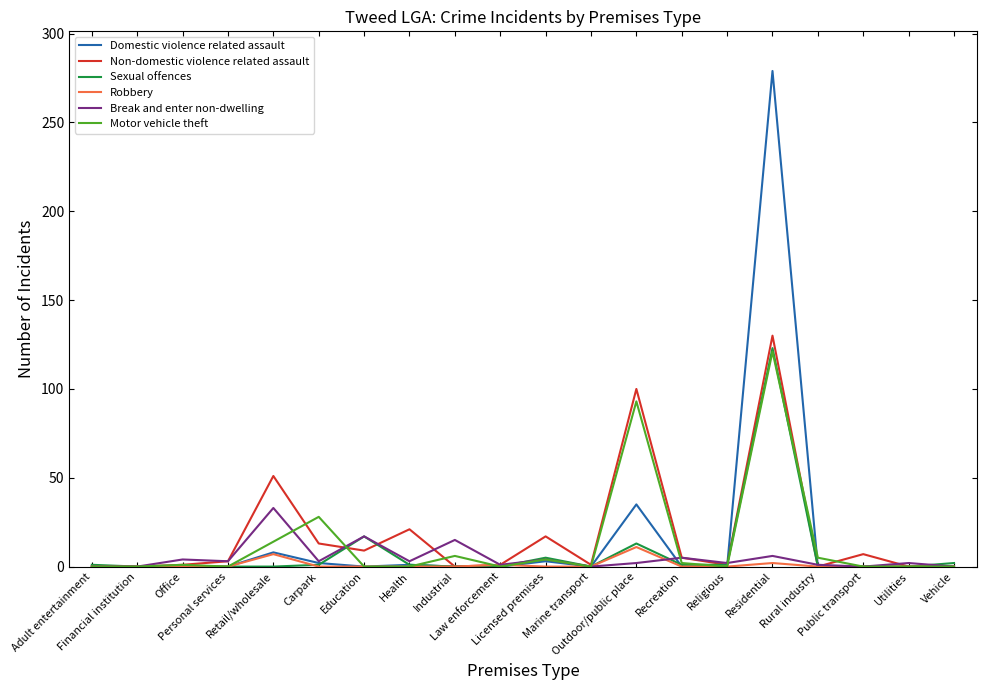

What is the greatest value displayed?

279